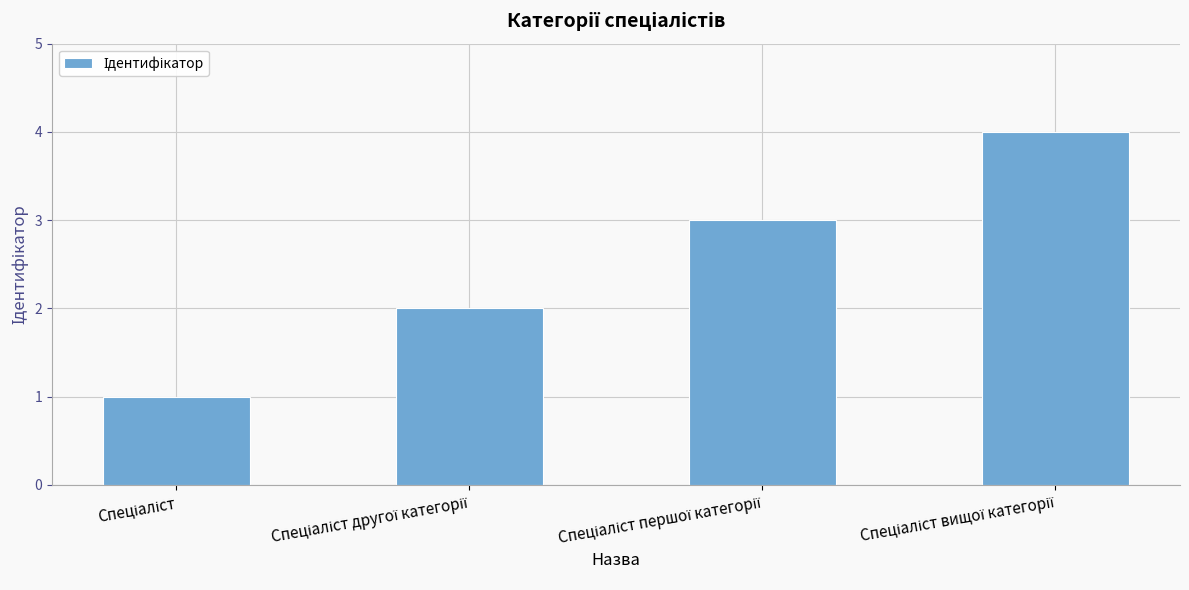

What is the difference between the maximum and minimum values?

3